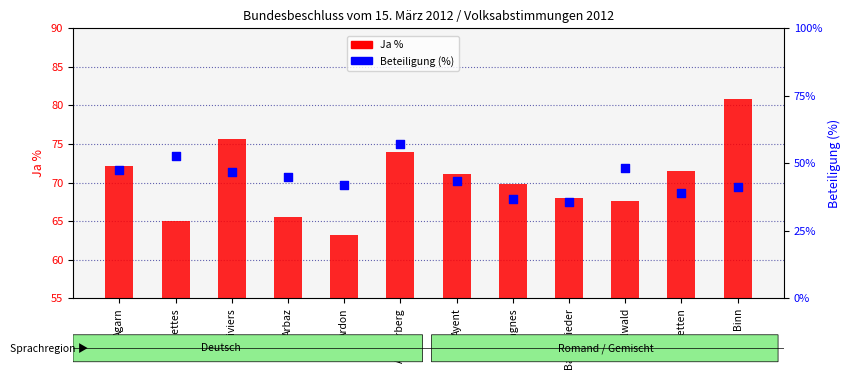

At how many categories does at least one series exceed 73?

3